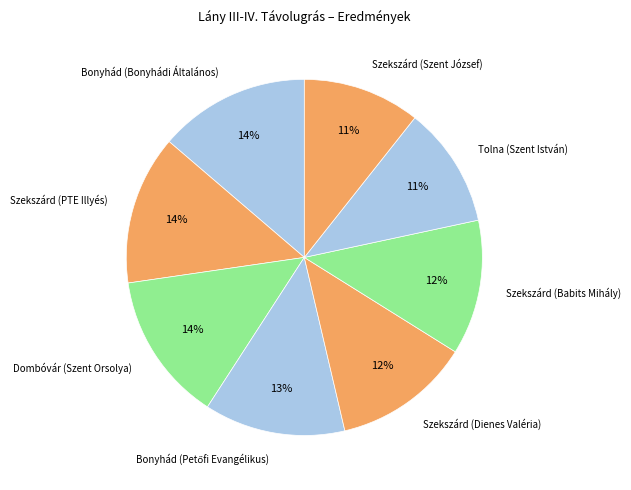

True or false: Bonyhád (Bonyhádi Általános) accounts for 29% of the total.

False